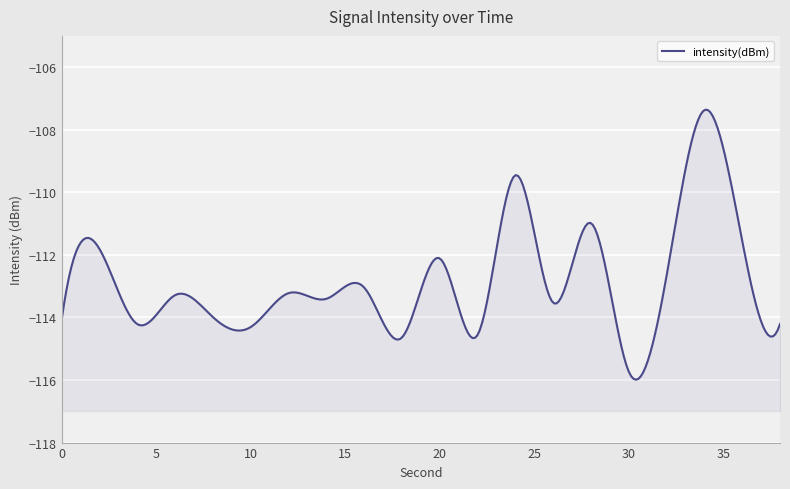

Which has a higher value, 26 or 34?

34